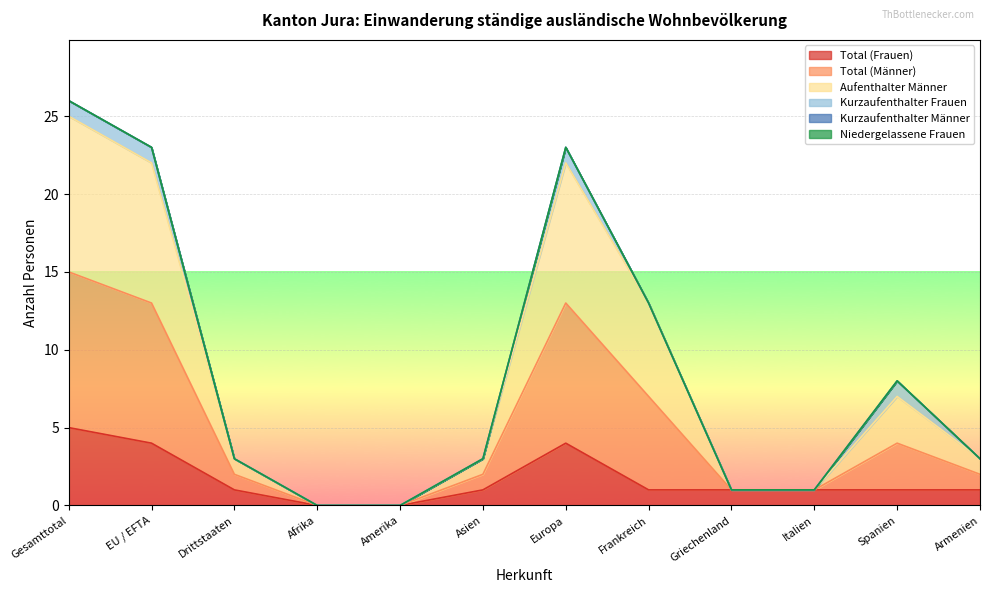

Does the chart display data point markers on the line(s)?

No